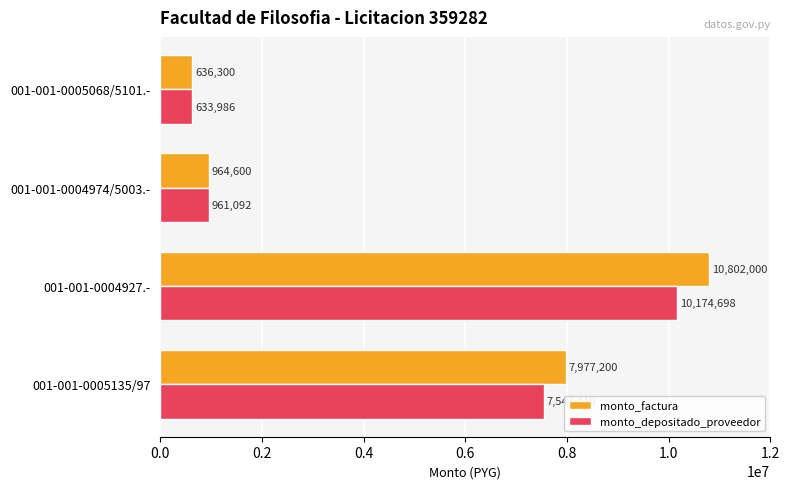

Rank the series by their maximum value, from lowest to highest.

monto_depositado_proveedor, monto_factura